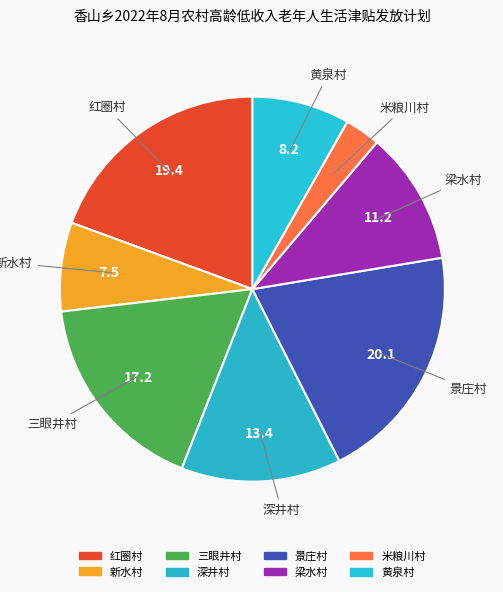

To the nearest percent, what percentage of the pie is 新水村?

7%